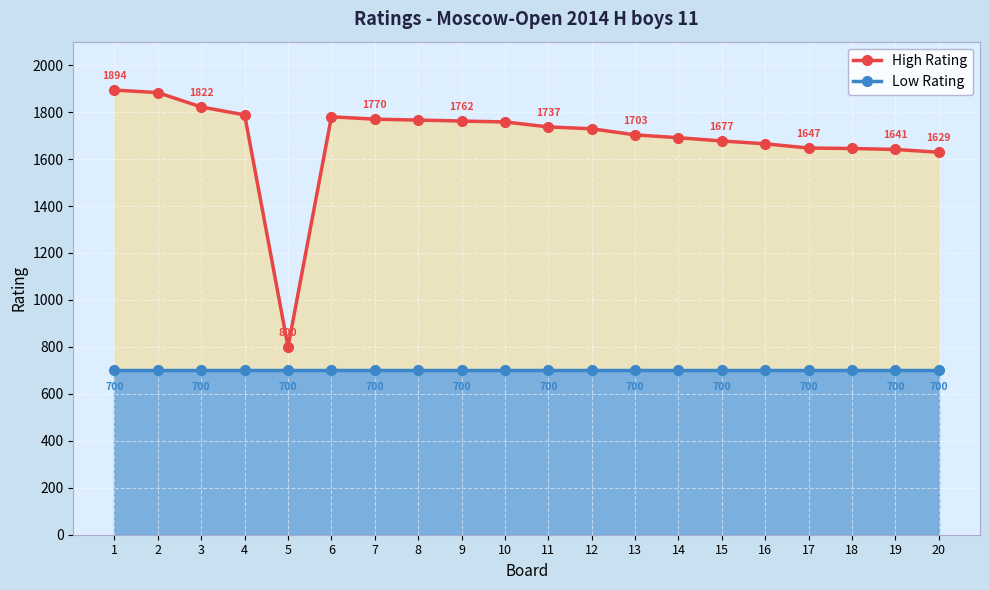

Reading left to right, extract all data points from this chart.

High Rating: 1894	1883	1822	1788	800	1780	1770	1766	1762	1758	1737	1729	1703	1691	1677	1665	1647	1645	1641	1629
Low Rating: 700	700	700	700	700	700	700	700	700	700	700	700	700	700	700	700	700	700	700	700